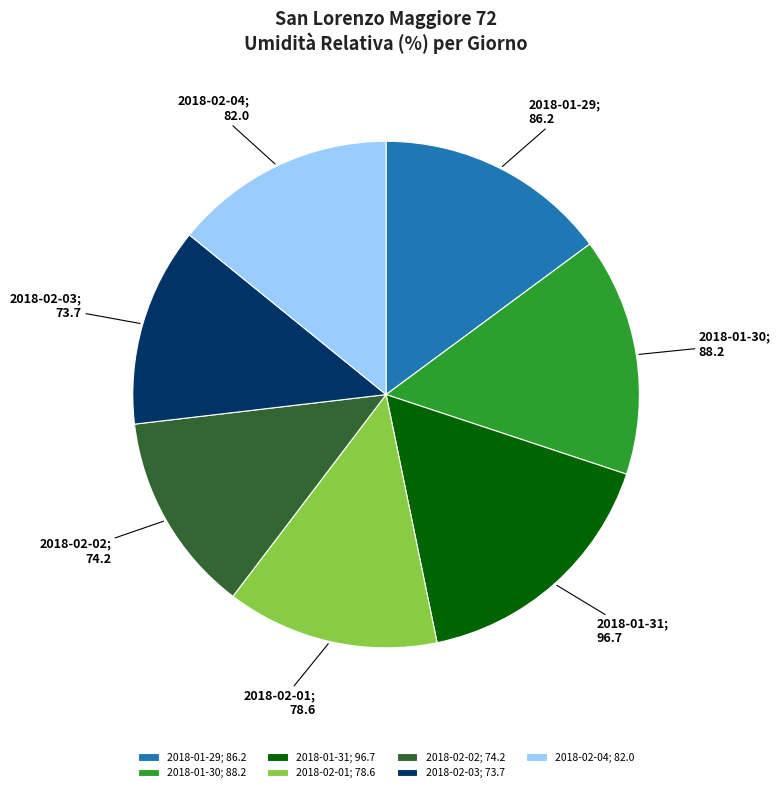

Is the sum of 2018-01-31 and 2018-02-02 greater than half?

No